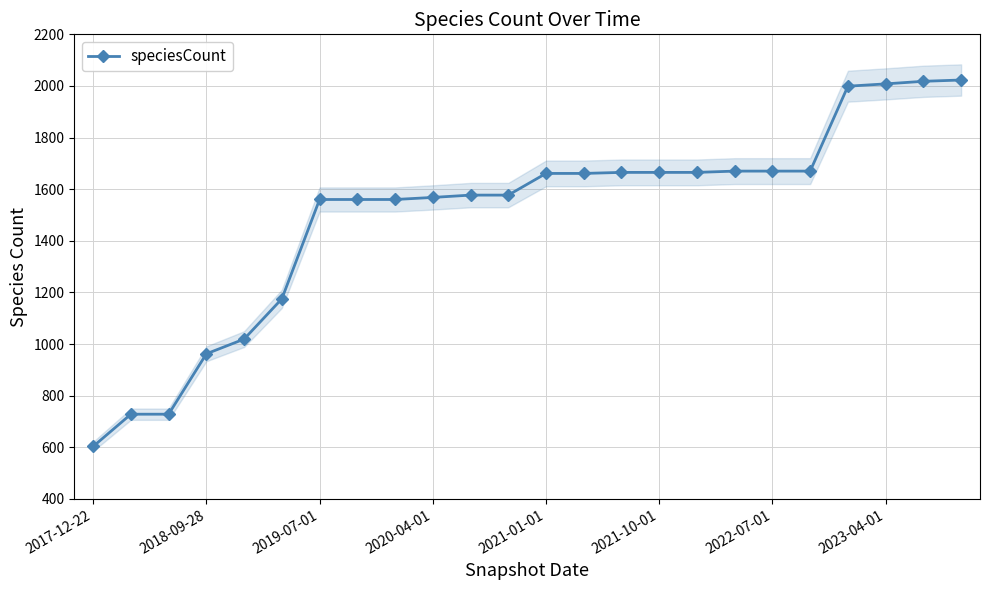

What is the value of the 19th point from the left?

1670